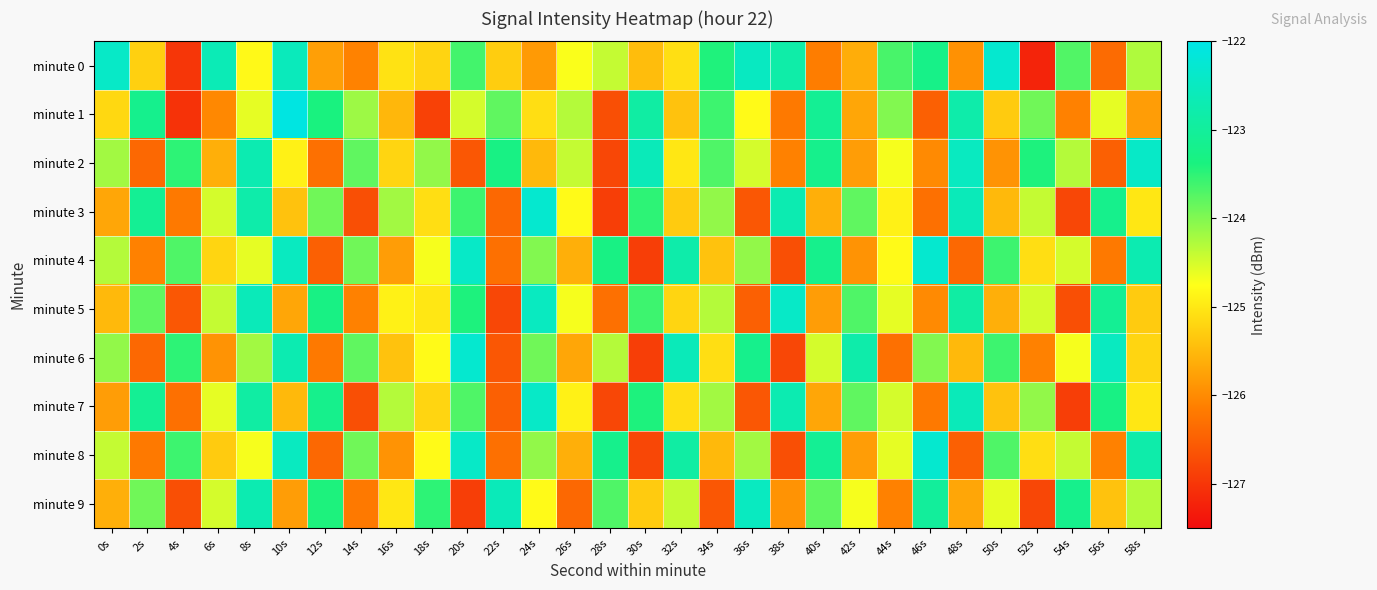

Which has a higher value, 52s or 56s?

56s